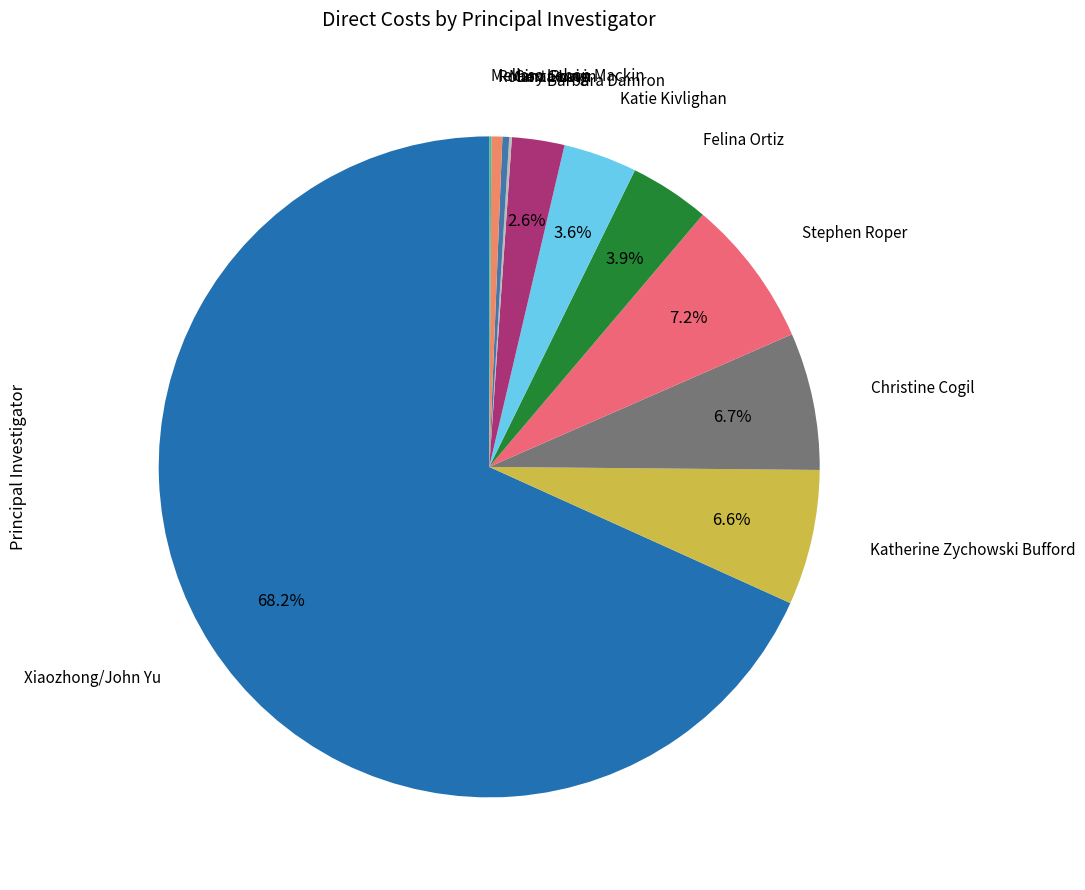

How many slices are in this pie chart?

11